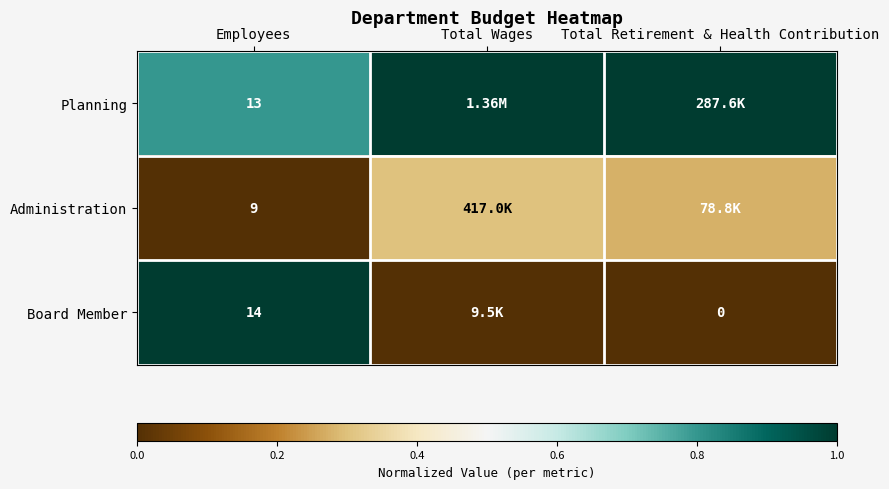

At how many categories does at least one series exceed 0?

3